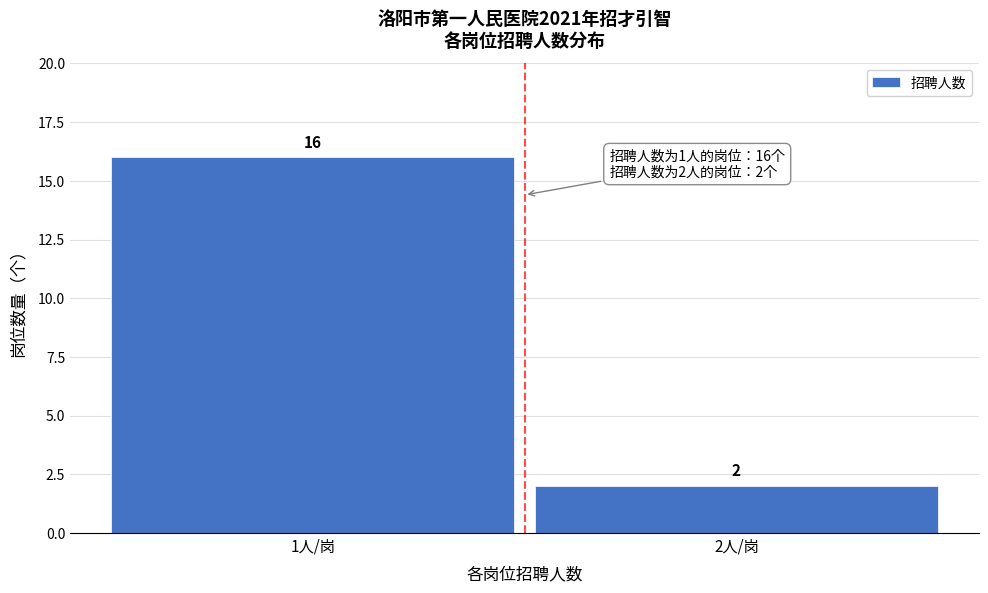

Reading left to right, transcribe all the data shown in this chart.

16	2